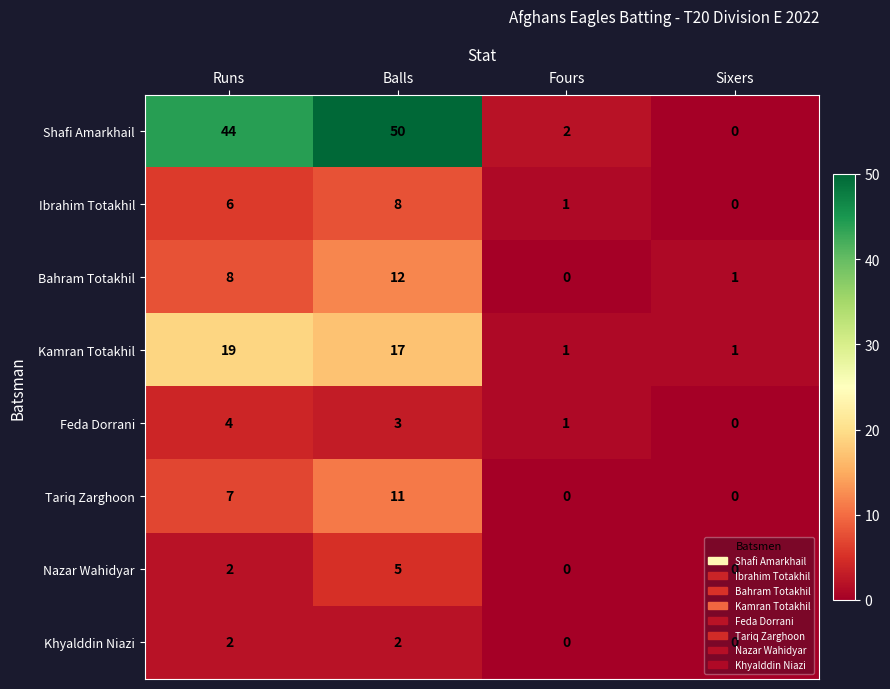

What is the highest value of the Shafi Amarkhail series?

50